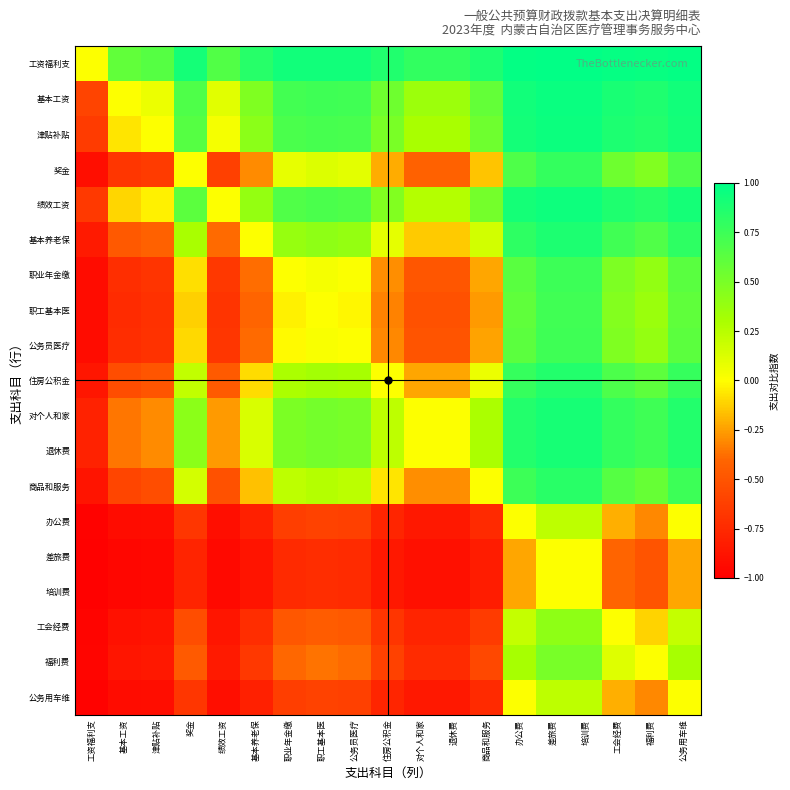

At which category does the chart reach its peak across all series?

差旅费